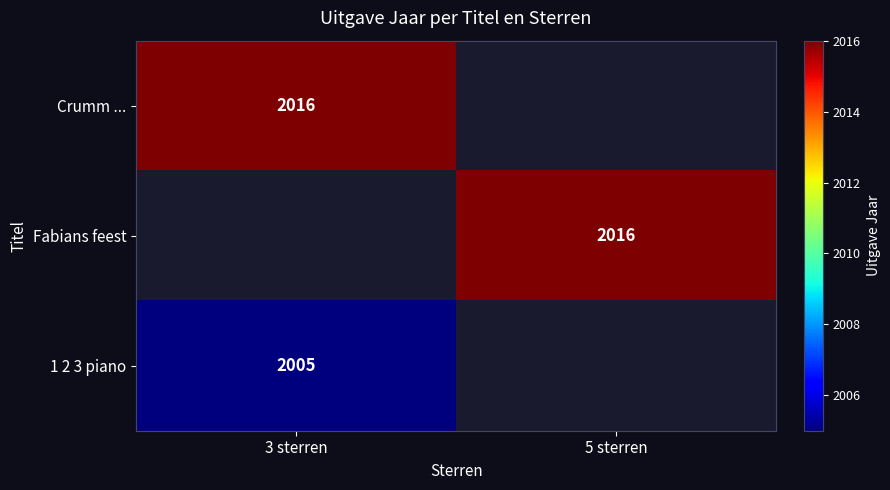

Between 3 sterren and 5 sterren, which is larger?

5 sterren